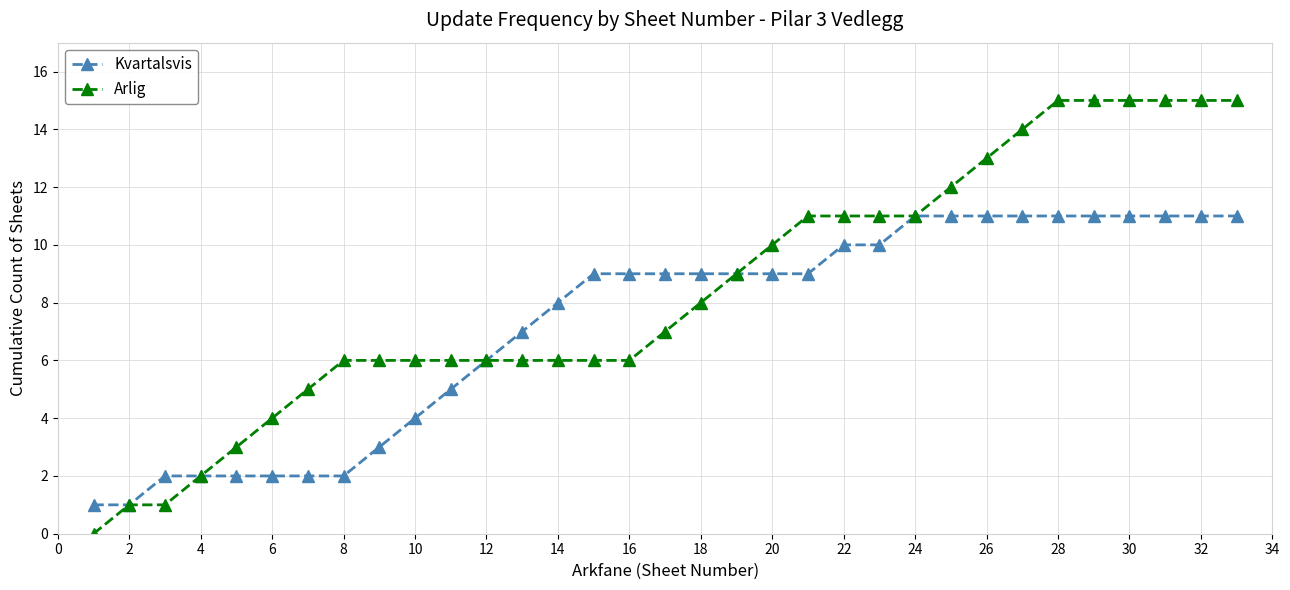

Count the number of data series in this chart.

2